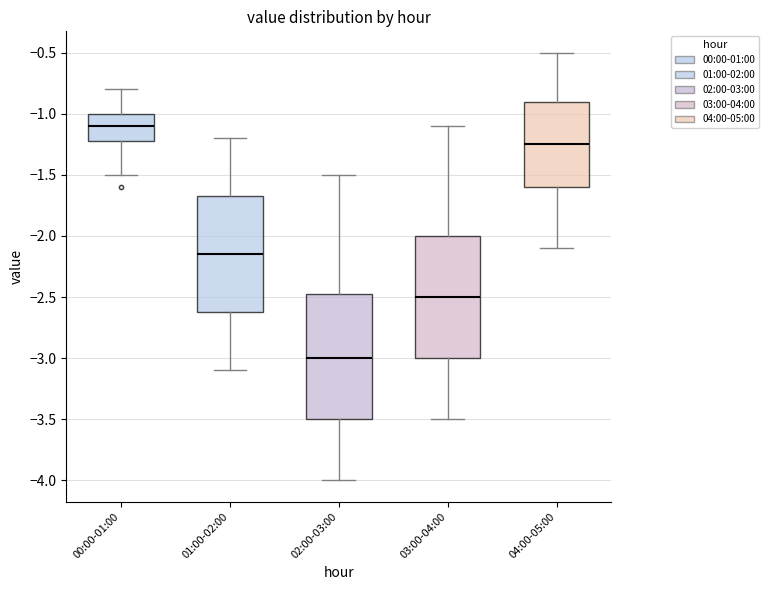

Reading left to right, transcribe this box plot: for each box, give where its median line is, the range the box spans, and where its two whiskers end, as read against the y-axis. The values are not printed on the chart, so give them approximately, as read against the axis.

00:00-01:00: median -1.10, box -1.20 to -1.00, whiskers -1.50 to -0.80
01:00-02:00: median -2.15, box -2.60 to -1.65, whiskers -3.10 to -1.20
02:00-03:00: median -3.00, box -3.50 to -2.45, whiskers -4.00 to -1.50
03:00-04:00: median -2.50, box -3.00 to -2.00, whiskers -3.50 to -1.10
04:00-05:00: median -1.25, box -1.60 to -0.90, whiskers -2.10 to -0.50